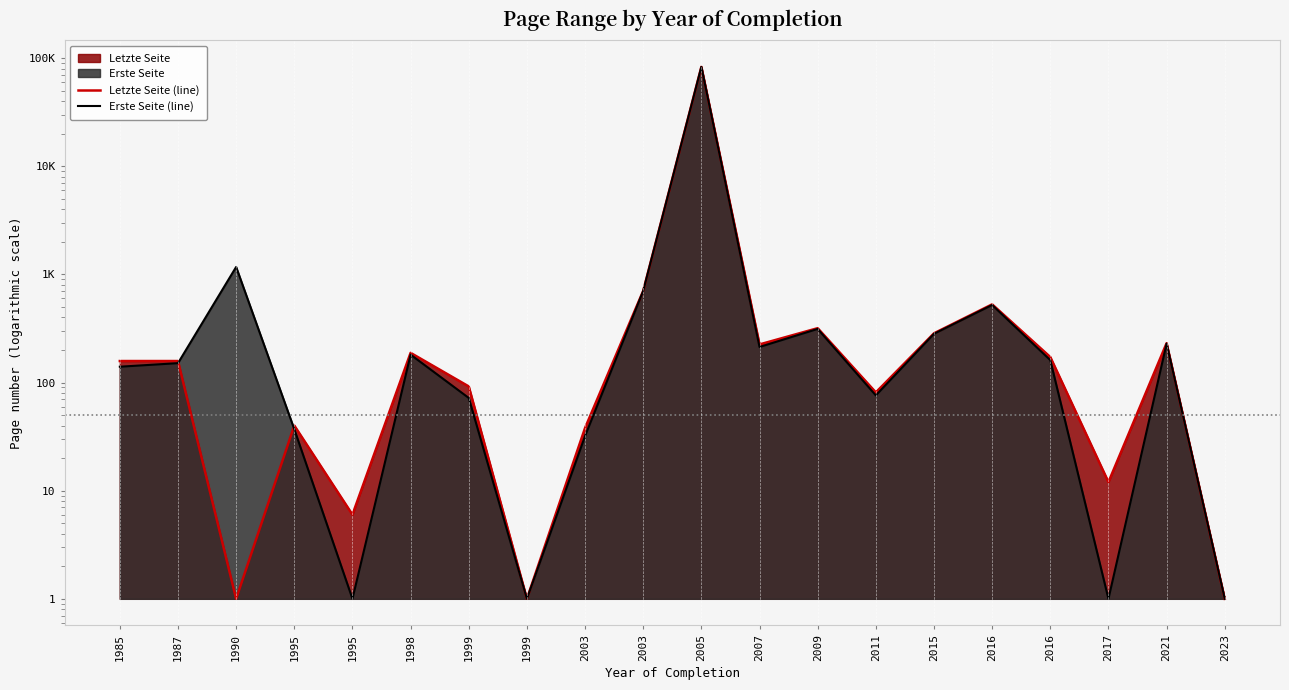

Rank the series by their maximum value, from lowest to highest.

Erste Seite (line), Letzte Seite (line)